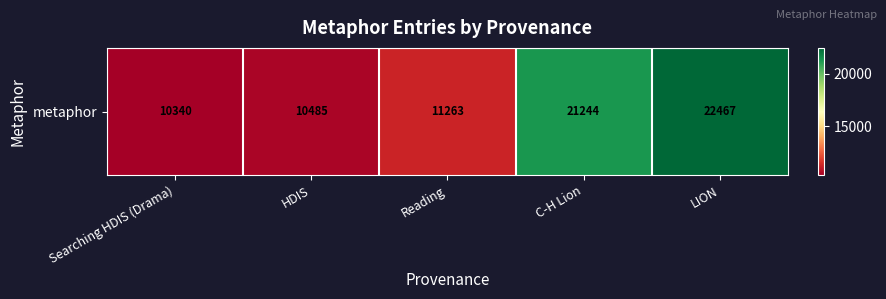

Where is the data nearest to the value 16403?

C-H Lion